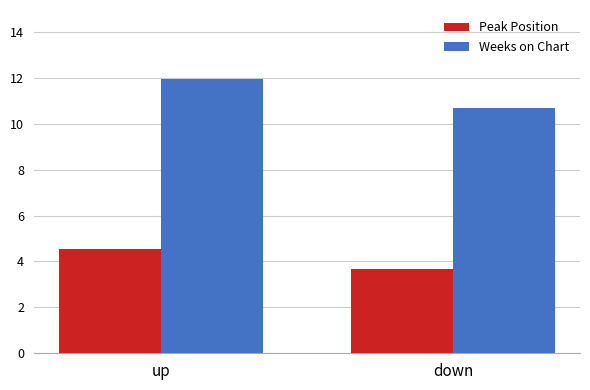

What position from the right is down?

1